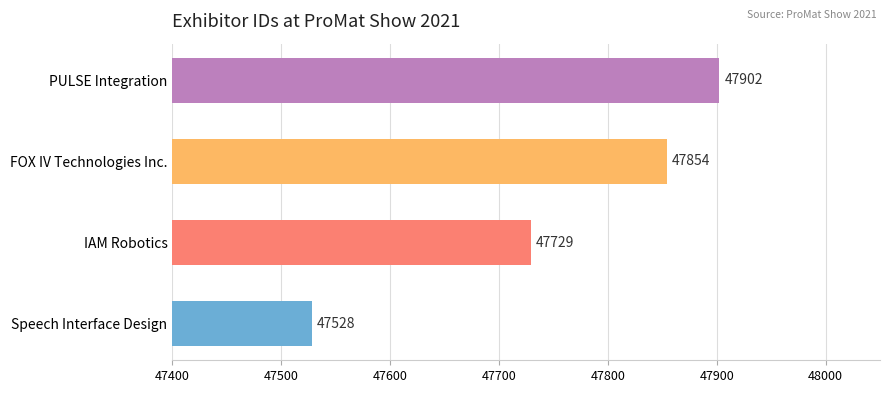

Reading bottom to top, transcribe all the data shown in this chart.

Speech Interface Design=47528	IAM Robotics=47729	FOX IV Technologies Inc.=47854	PULSE Integration=47902